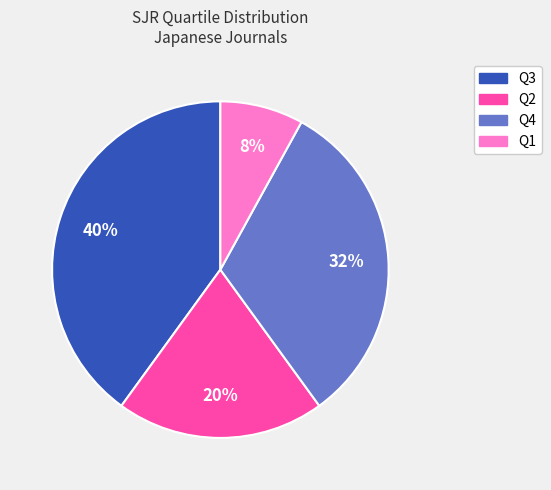

Combined, do Q1 and Q4 account for over 50%?

No